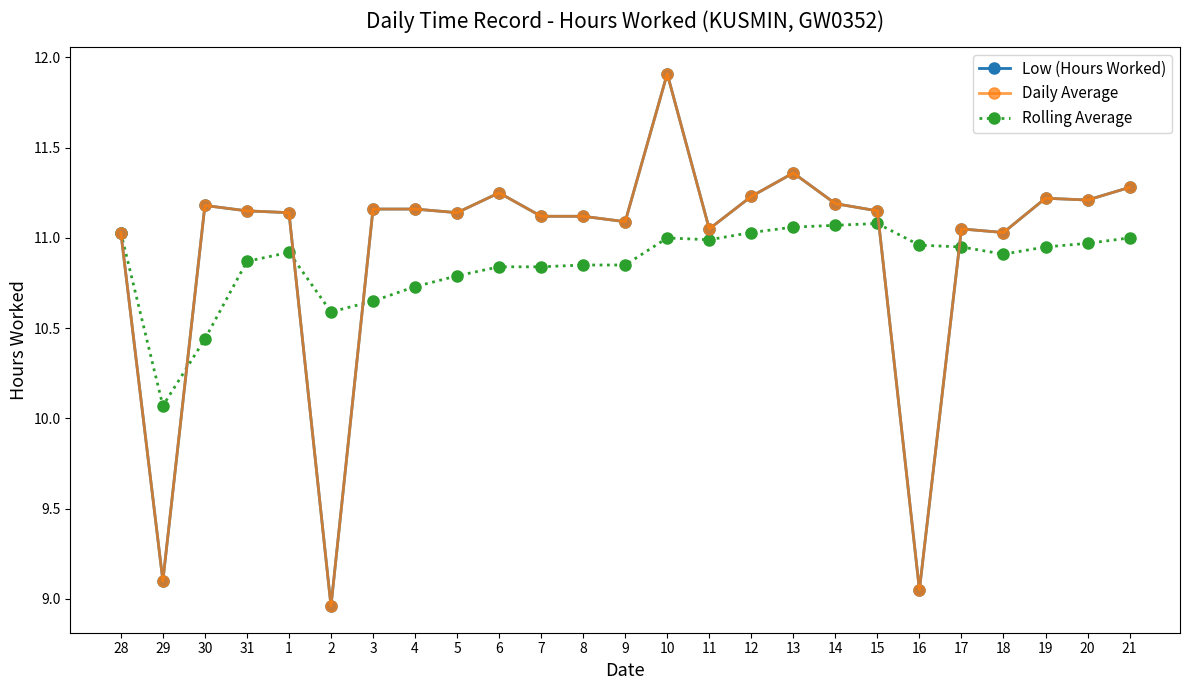

Is this an area chart (filled region under the line)?

No